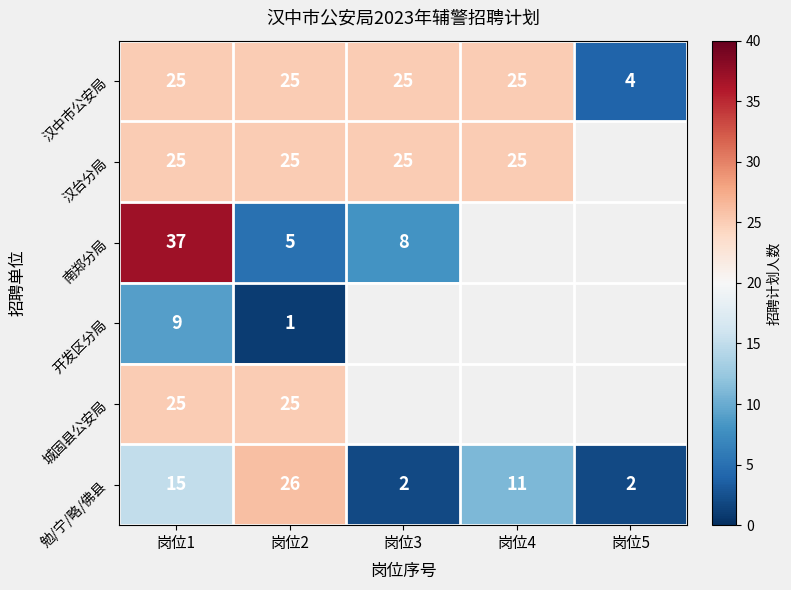

What is the sum of the 勉/宁/略/佛县 values at 岗位1 and 岗位5?

17